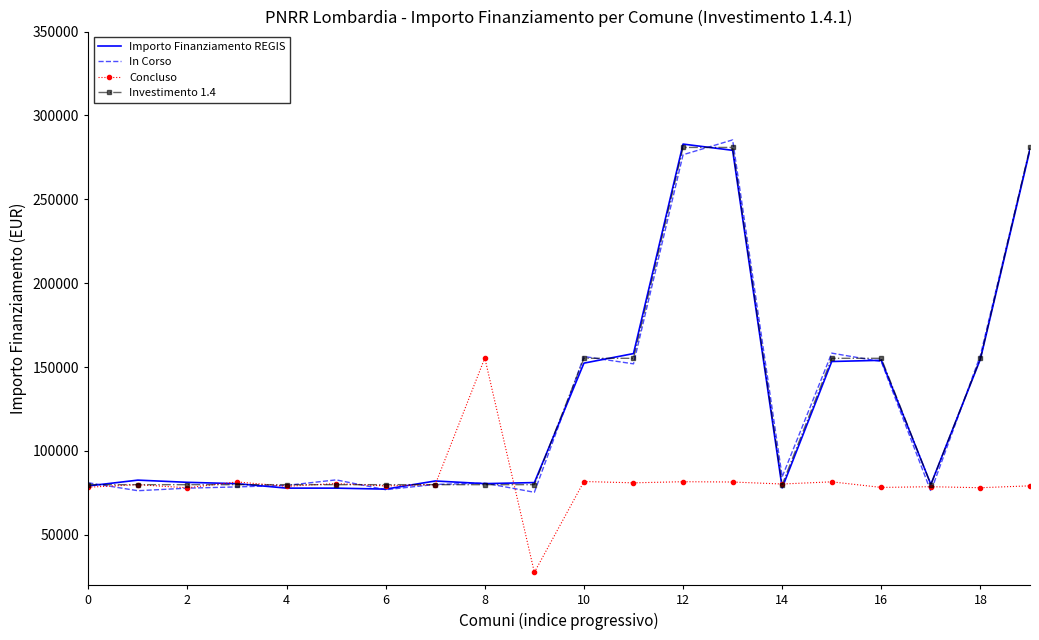

What is the highest value of the Investimento 1.4 series?

280932.0